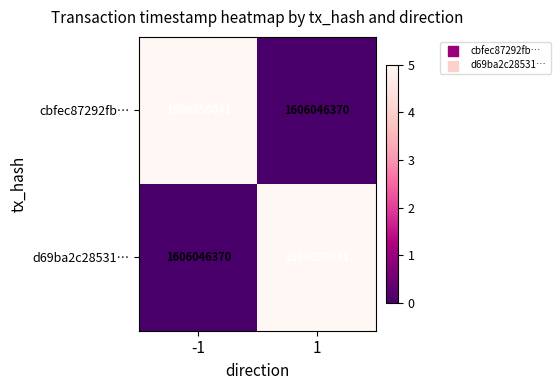

List the labels in order of cbfec87292fb… value, largest first.

-1, 1